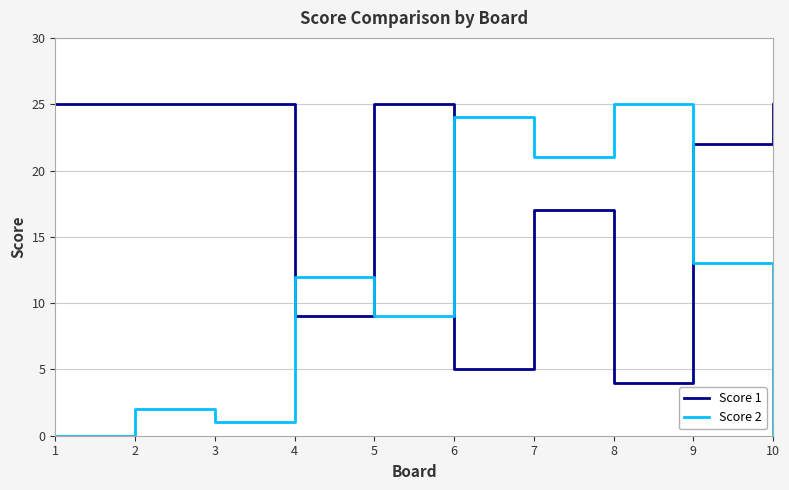

What is the difference between the maximum and second lowest values in the Score 1 series?

20